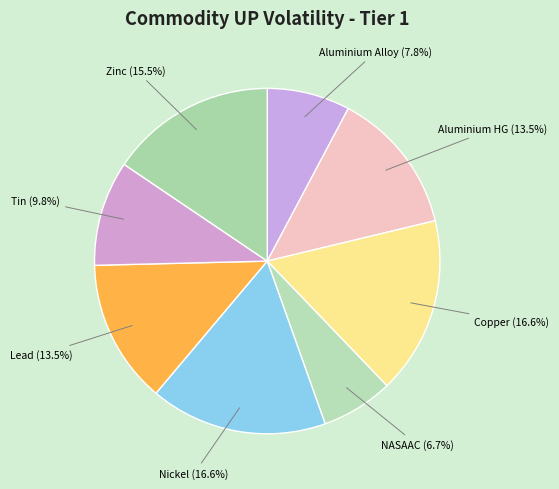

Does any single category account for the majority?

No